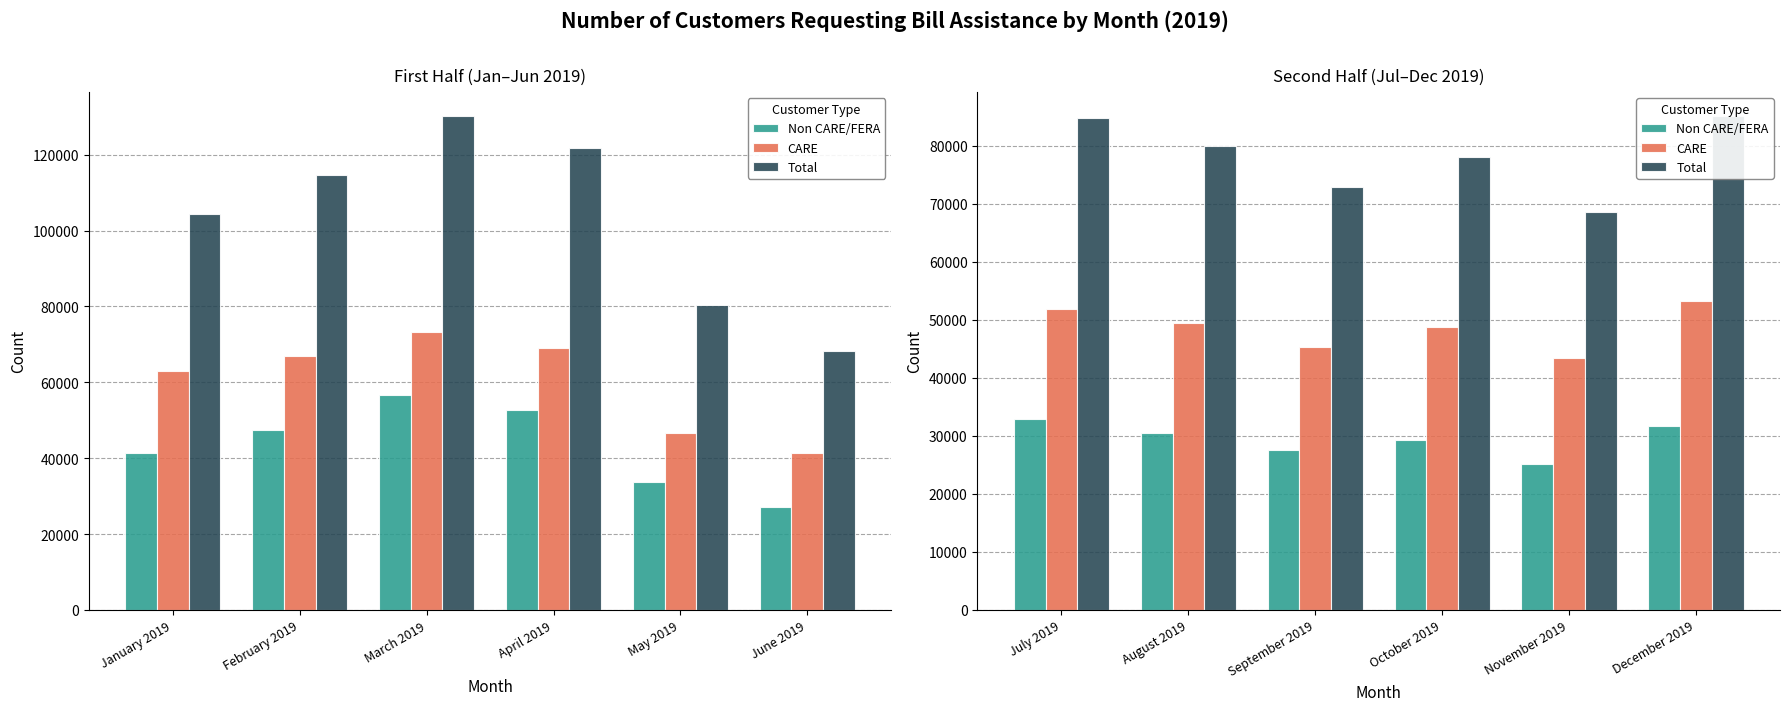

What is the smallest value displayed?

25193